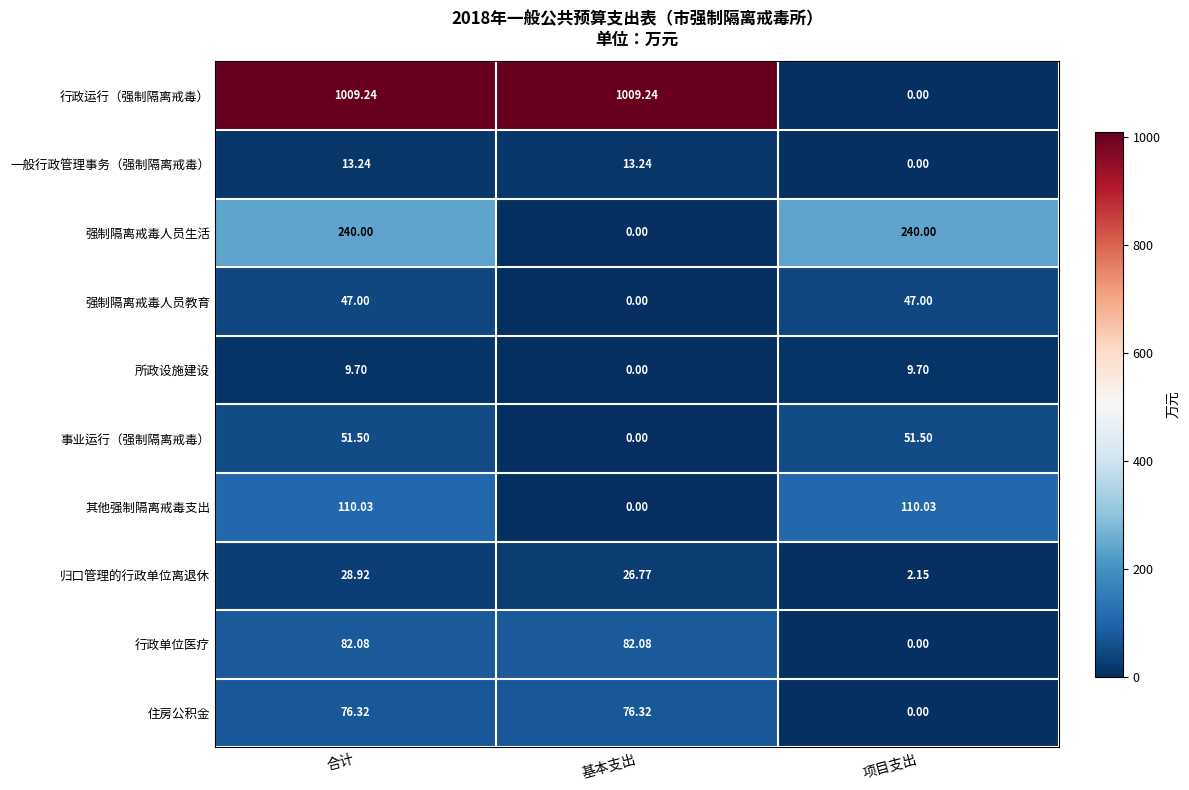

Rank the series by their maximum value, from highest to lowest.

行政运行（强制隔离戒毒）, 强制隔离戒毒人员生活, 其他强制隔离戒毒支出, 行政单位医疗, 住房公积金, 事业运行（强制隔离戒毒）, 强制隔离戒毒人员教育, 归口管理的行政单位离退休, 一般行政管理事务（强制隔离戒毒）, 所政设施建设